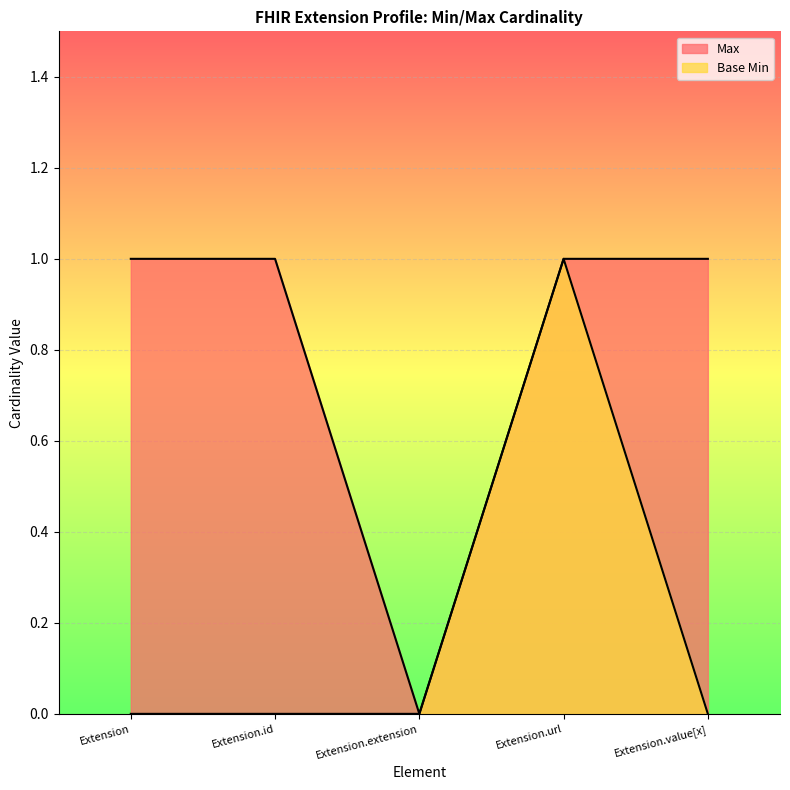

Reading left to right, extract all data points from this chart.

Max: Extension=1	Extension.id=1	Extension.extension=0	Extension.url=1	Extension.value[x]=1
Base Min: Extension=0	Extension.id=0	Extension.extension=0	Extension.url=1	Extension.value[x]=0